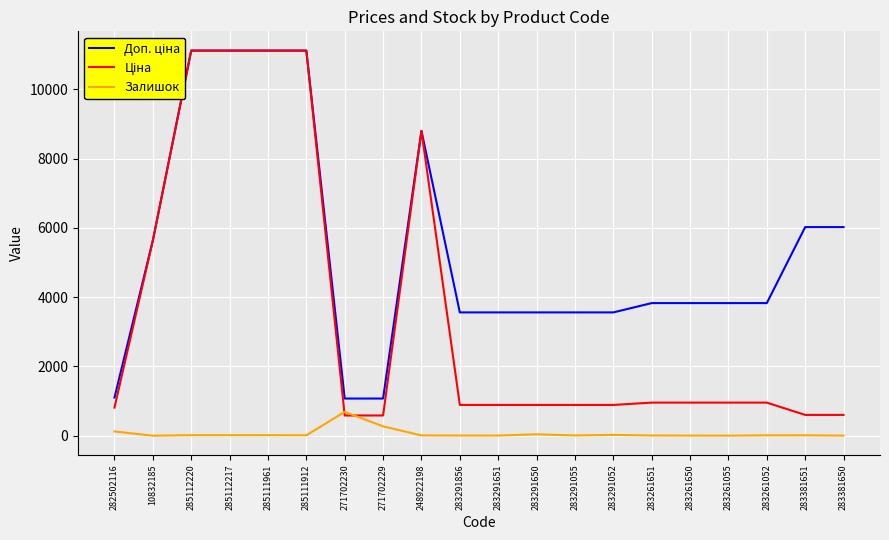

At which label does Доп. ціна first exceed 3828?

10832185